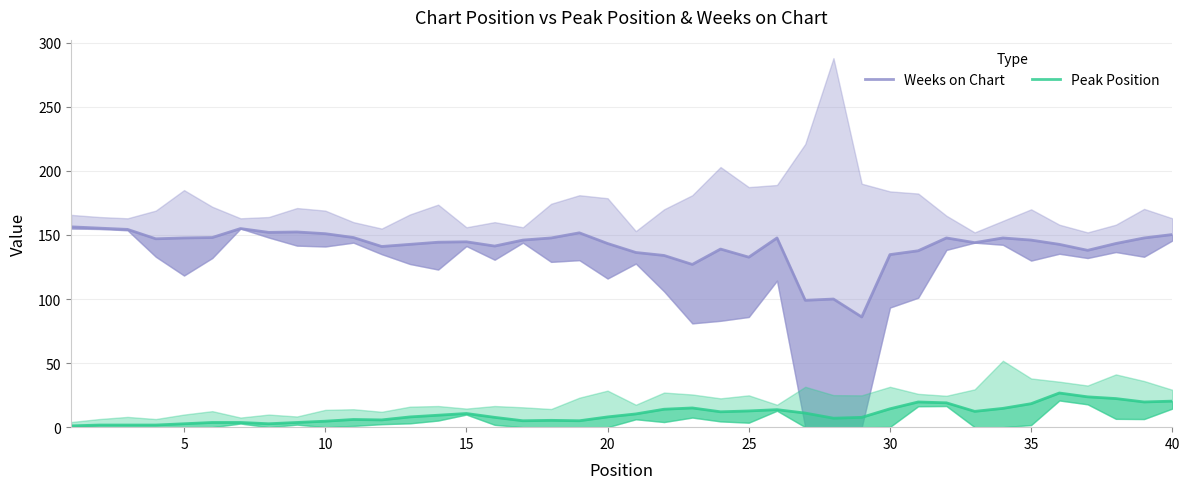

True or false: Weeks on Chart and Peak Position intersect in this chart.

False